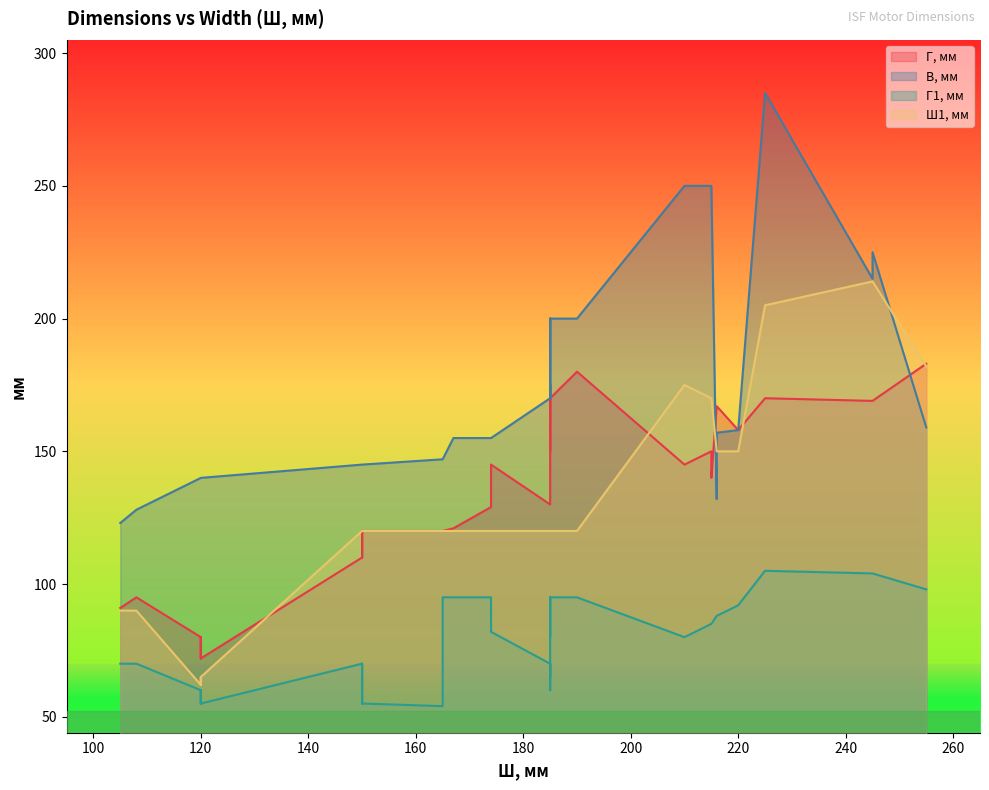

True or false: Г1, мм and Г, мм intersect in this chart.

False